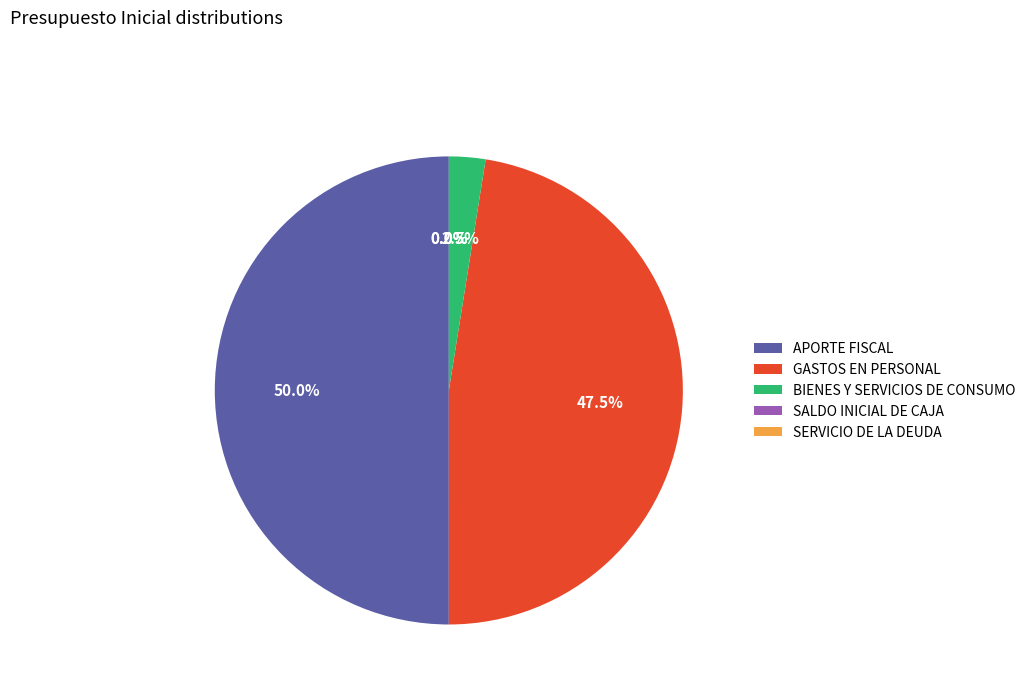

Is BIENES Y SERVICIOS DE CONSUMO the majority of the pie?

No